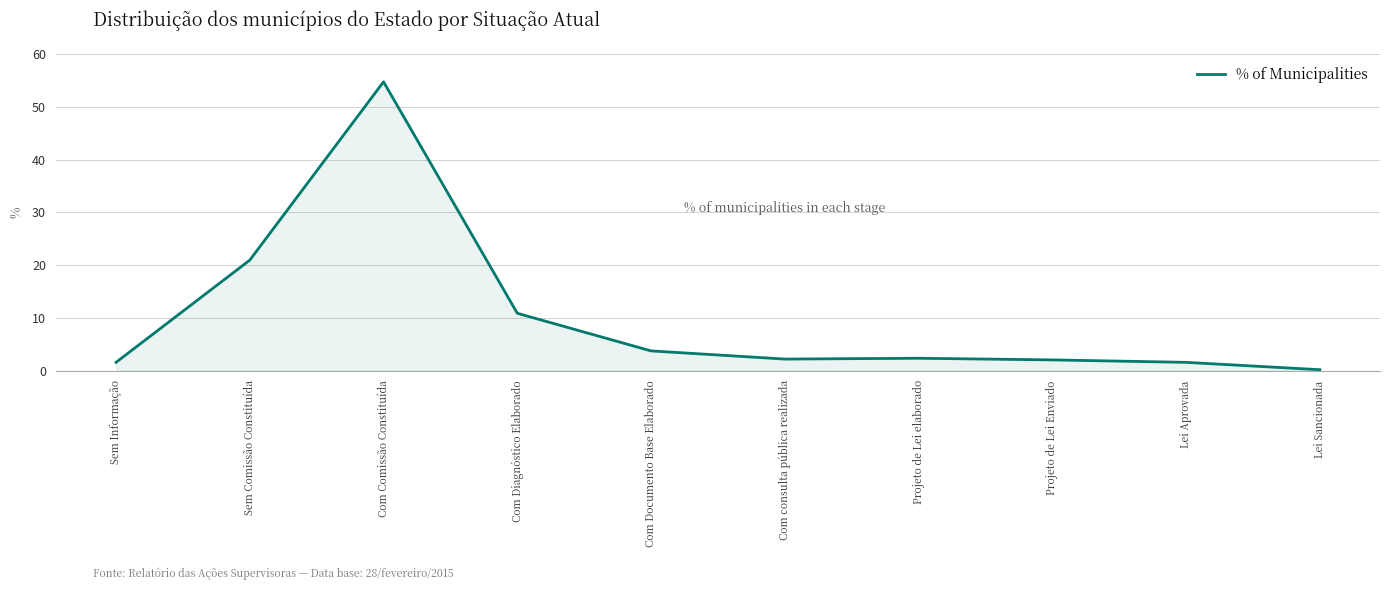

What is the change in value from Sem Comissão Constituída to Projeto de Lei Enviado?

-18.9